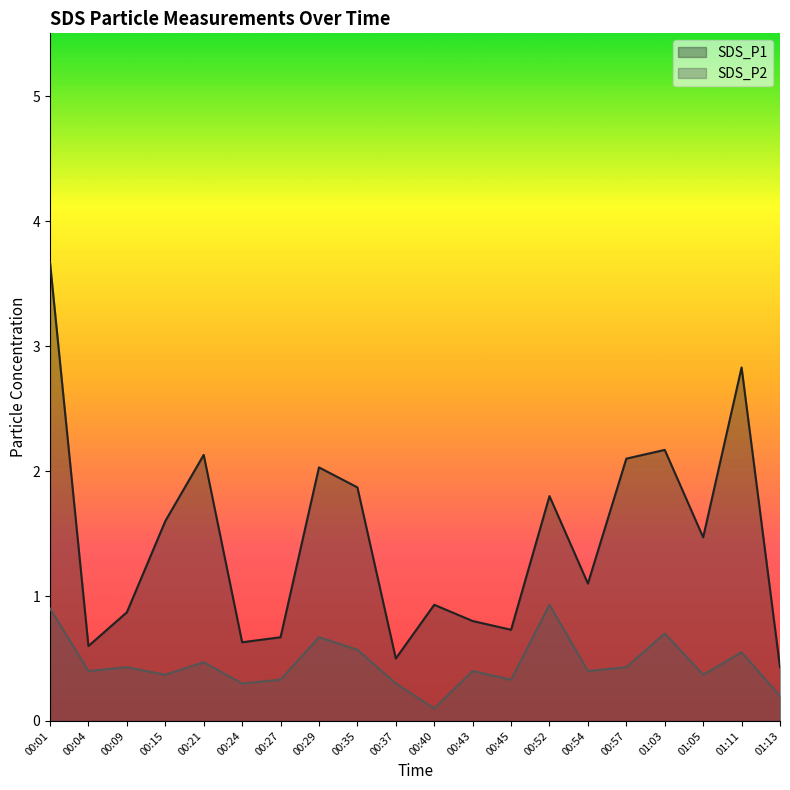

Between 00:24 and 00:57, which series saw the biggest shift?

SDS_P1